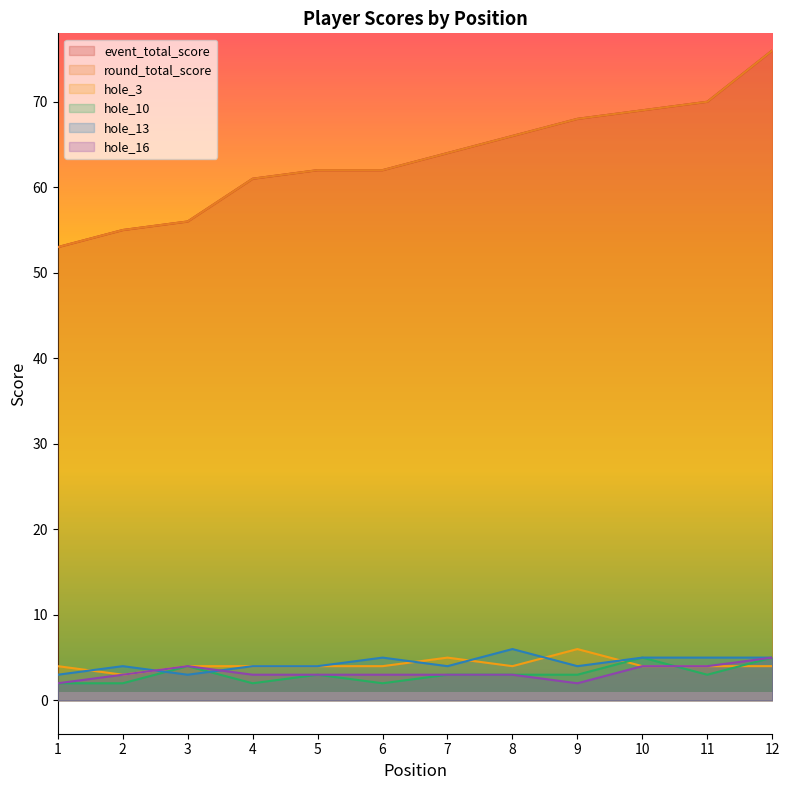

What is the greatest value displayed?

76